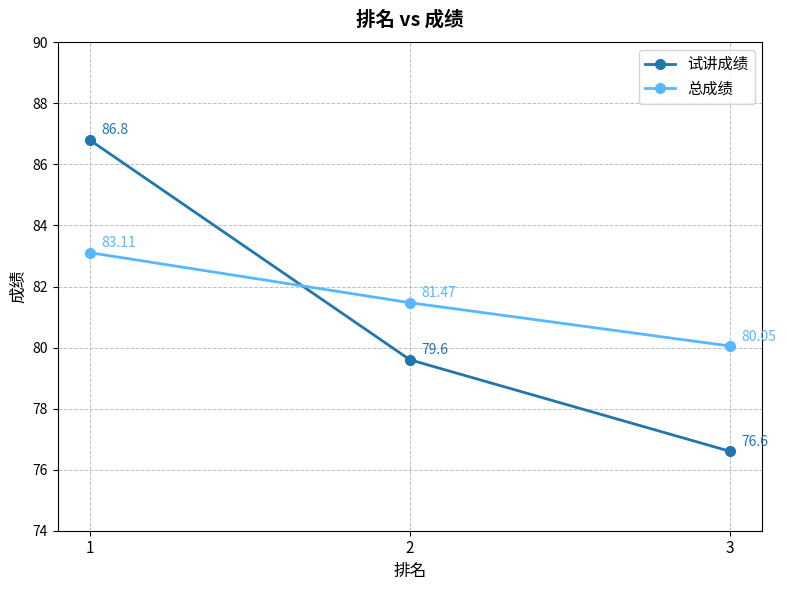

What are all the series names shown in the legend?

试讲成绩, 总成绩